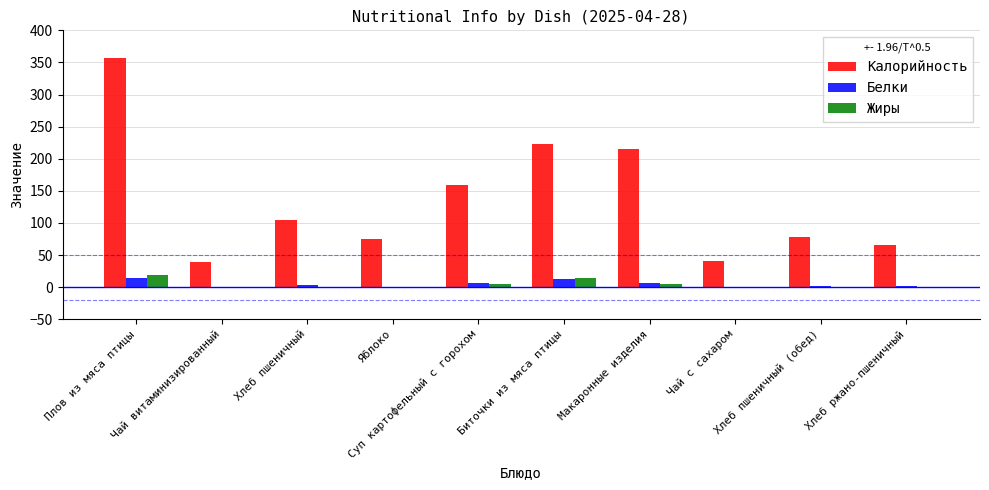

Which series has the largest total across all categories?

Калорийность